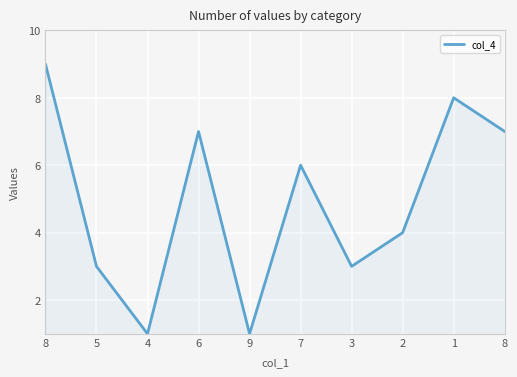

Between 8 and 3, which is larger?

8